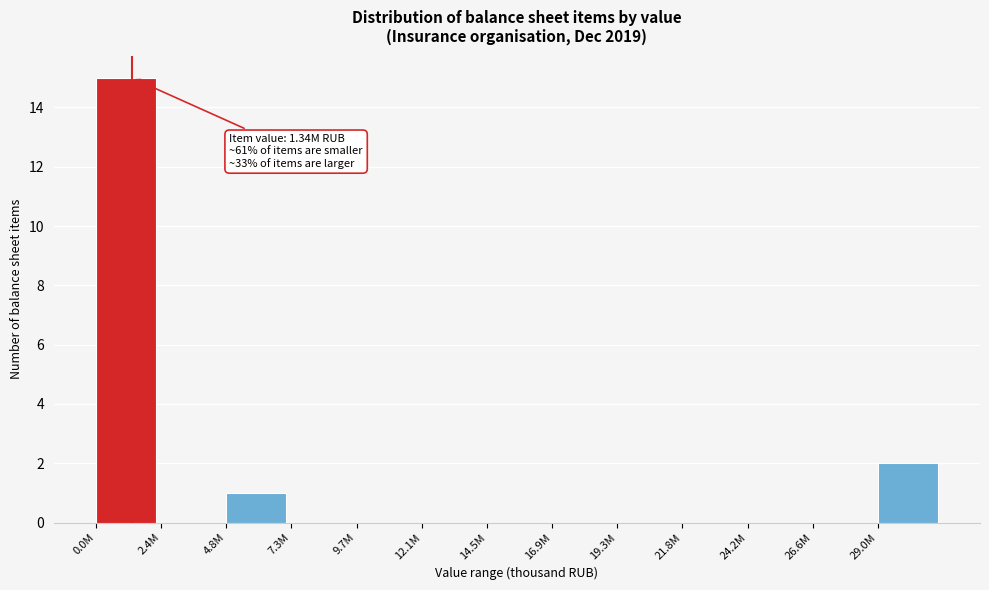

Reading right to left, transcribe all the data shown in this chart.

29.0M=2	26.6M=0	24.2M=0	21.8M=0	19.3M=0	16.9M=0	14.5M=0	12.1M=0	9.7M=0	7.3M=0	4.8M=1	2.4M=0	0.0M=15